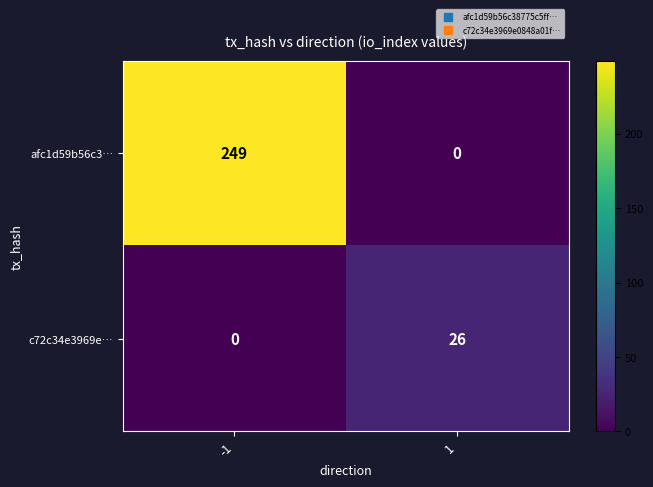

How many distinct data groups are displayed?

2